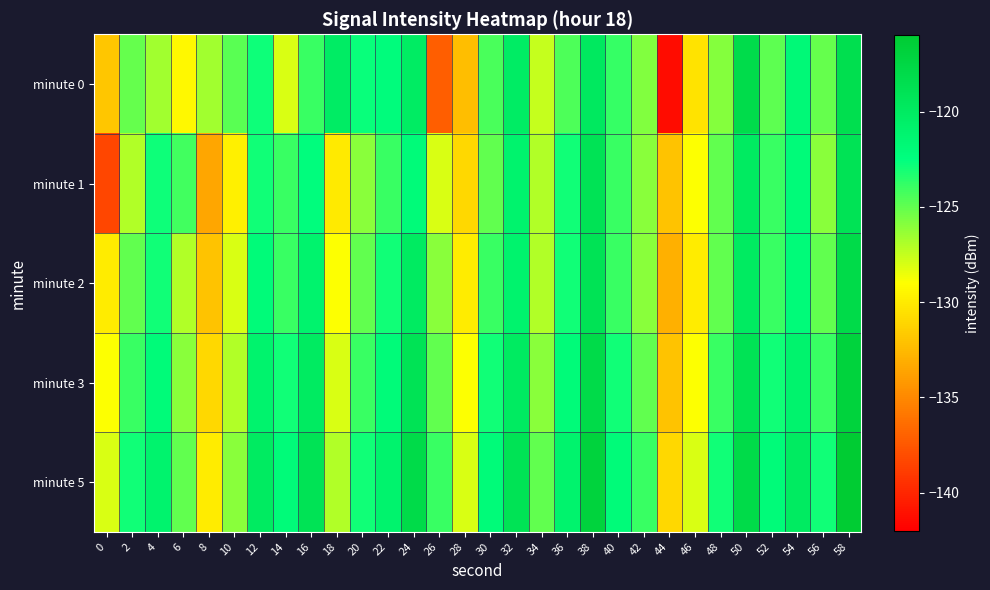

Reading left to right, what are all the values shown in this chart?

minute 0: 0=-131.9	2=-125.1	4=-126.6	6=-129.3	8=-126.6	10=-124.8	12=-122.9	14=-128.0	16=-123.9	18=-120.2	20=-122.8	22=-122.2	24=-120.1	26=-137.2	28=-132.3	30=-124.4	32=-120.2	34=-127.5	36=-124.5	38=-119.8	40=-123.9	42=-125.8	44=-141.4	46=-130.3	48=-125.9	50=-118.1	52=-124.8	54=-121.9	56=-125.1	58=-118.5
minute 1: 0=-138.3	2=-127.0	4=-122.8	6=-124.1	8=-133.5	10=-129.7	12=-123.0	14=-124.0	16=-122.3	18=-130.0	20=-126.0	22=-124.0	24=-122.0	26=-128.0	28=-131.0	30=-125.0	32=-121.0	34=-127.0	36=-123.0	38=-119.0	40=-124.0	42=-126.0	44=-132.0	46=-129.0	48=-125.0	50=-120.0	52=-124.0	54=-122.0	56=-126.0	58=-119.0
minute 2: 0=-130.0	2=-125.0	4=-123.0	6=-127.0	8=-132.0	10=-128.0	12=-122.0	14=-124.0	16=-121.0	18=-129.0	20=-125.0	22=-123.0	24=-120.0	26=-126.0	28=-130.0	30=-124.0	32=-121.0	34=-127.0	36=-123.0	38=-119.0	40=-124.0	42=-126.0	44=-133.0	46=-130.0	48=-125.0	50=-120.0	52=-124.0	54=-122.0	56=-125.0	58=-118.0
minute 3: 0=-129.0	2=-124.0	4=-122.0	6=-126.0	8=-131.0	10=-127.0	12=-121.0	14=-123.0	16=-120.0	18=-128.0	20=-124.0	22=-122.0	24=-119.0	26=-125.0	28=-129.0	30=-123.0	32=-120.0	34=-126.0	36=-122.0	38=-118.0	40=-123.0	42=-125.0	44=-132.0	46=-129.0	48=-124.0	50=-119.0	52=-123.0	54=-121.0	56=-124.0	58=-117.0
minute 5: 0=-128.0	2=-123.0	4=-121.0	6=-125.0	8=-130.0	10=-126.0	12=-120.0	14=-122.0	16=-119.0	18=-127.0	20=-123.0	22=-121.0	24=-118.0	26=-124.0	28=-128.0	30=-122.0	32=-119.0	34=-125.0	36=-121.0	38=-117.0	40=-122.0	42=-124.0	44=-131.0	46=-128.0	48=-123.0	50=-118.0	52=-122.0	54=-120.0	56=-123.0	58=-116.0